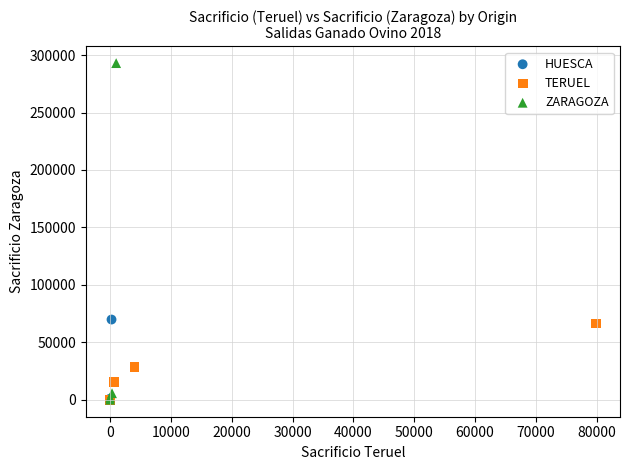

Which series has the largest Y range (max minus min)?

ZARAGOZA